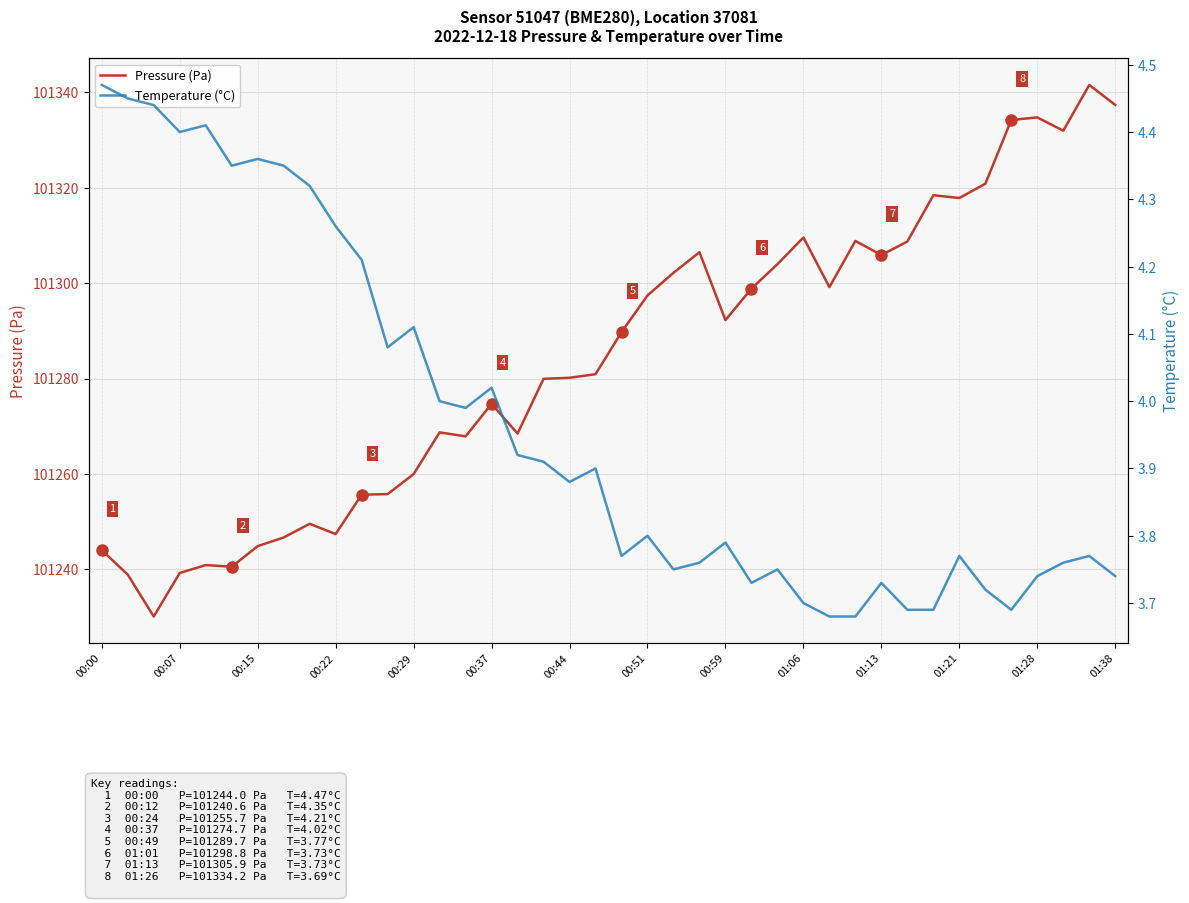

The value of Pressure (Pa) at 01:21 is 101317.8. True or false?

True